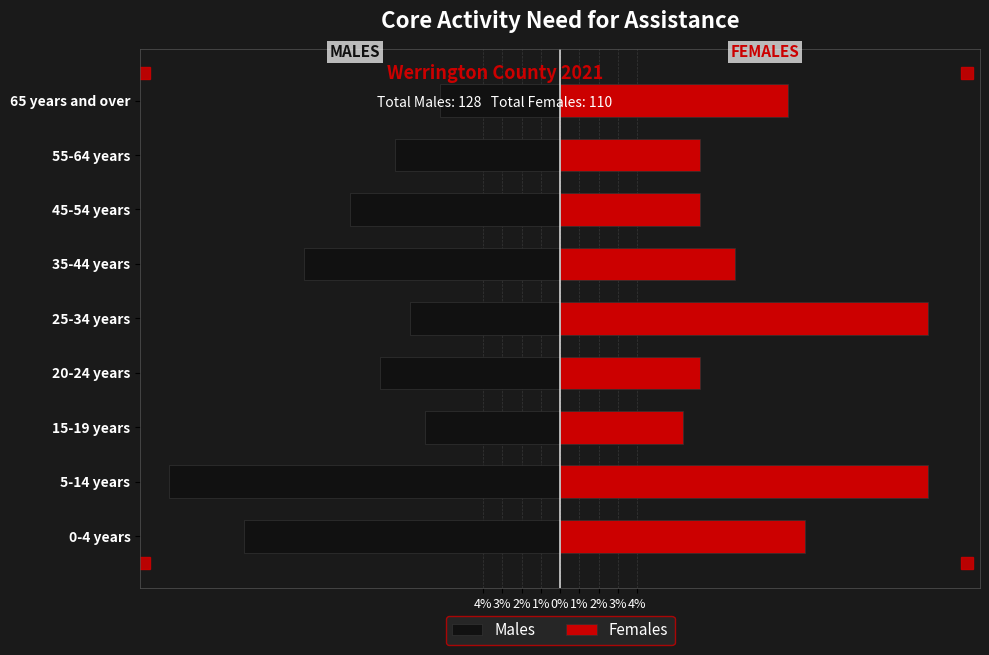

Which series changed the most between 20-24 years and 45-54 years?

Males